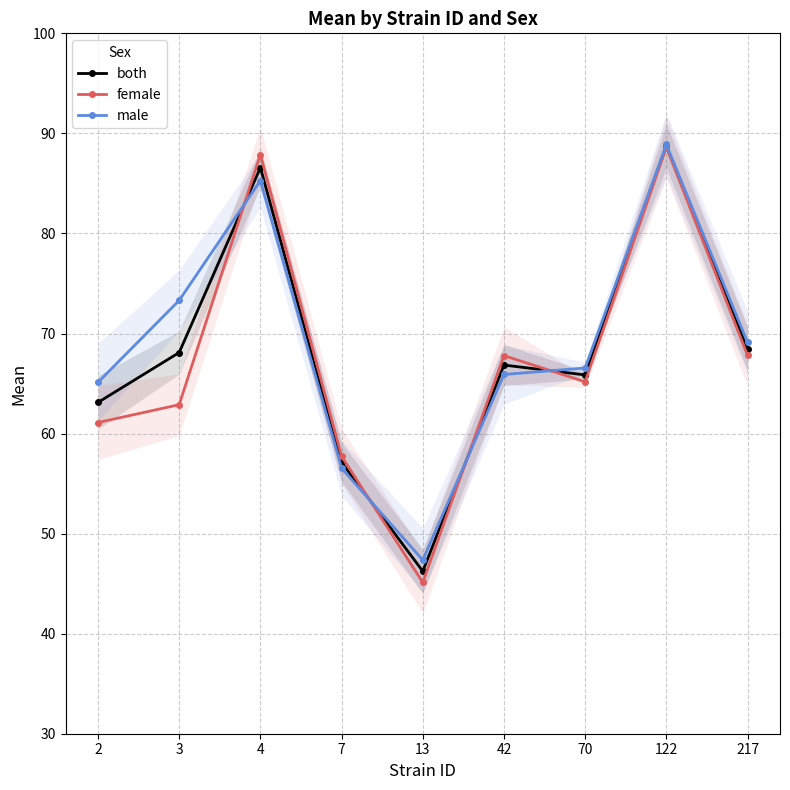

Between 42 and 70, which series saw the biggest shift?

female